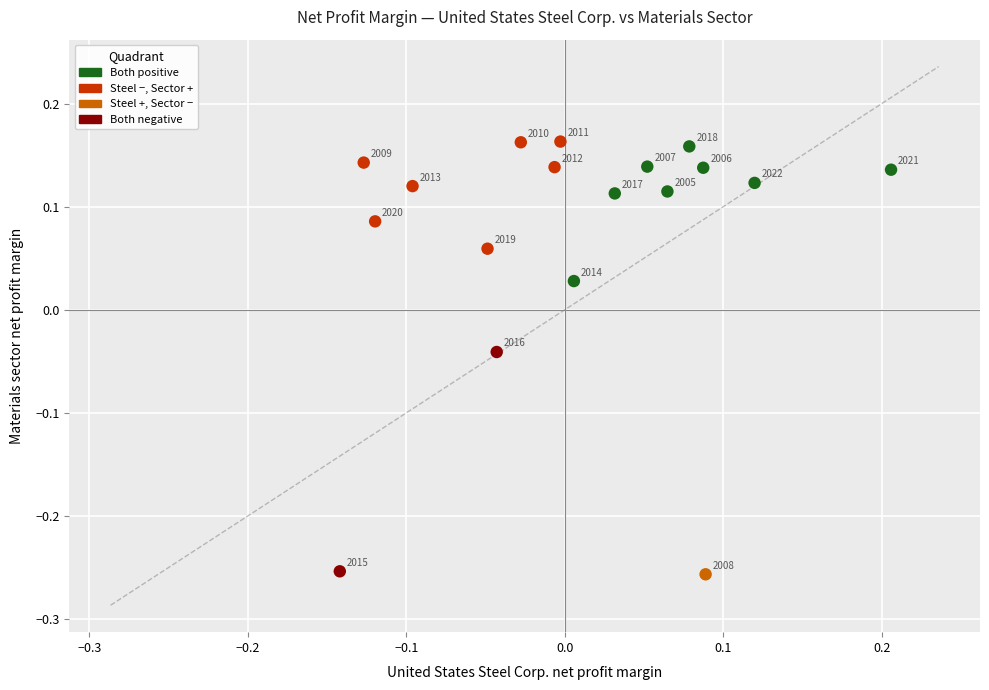

What is the range of Y values (max minus min)?

0.4